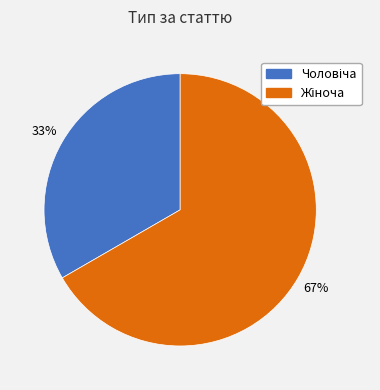

To the nearest percent, what is the average slice percentage?

50%